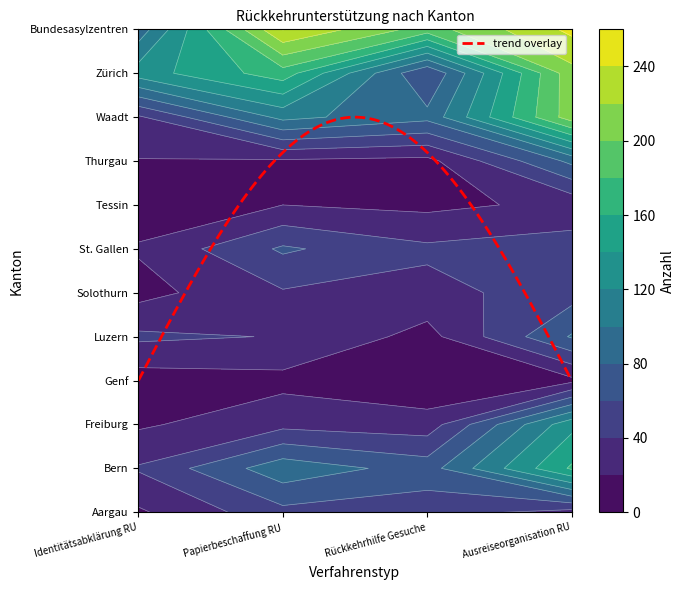

Reading right to left, what are all the values shown in this chart?

Aargau: 32	49	54	17
Bern: 163	71	93	42
Freiburg: 134	29	34	17
Genf: 15	3	14	10
Luzern: 82	13	39	44
Solothurn: 51	33	38	13
St. Gallen: 51	44	63	22
Tessin: 25	15	20	9
Thurgau: 85	14	17	19
Waadt: 211	86	106	37
Zürich: 213	60	171	130
Bundesasylzentren: 245	191	241	88